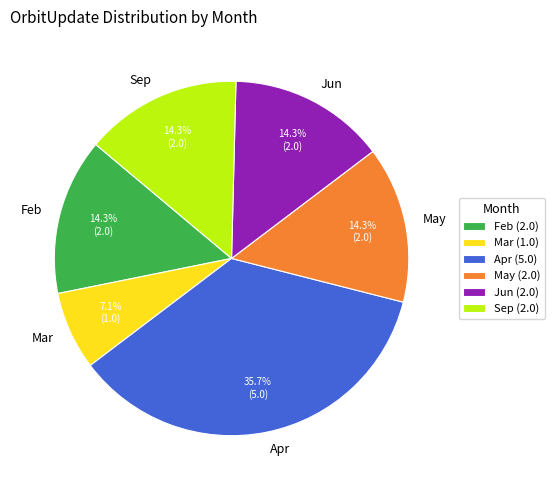

To the nearest percent, what is the difference between the largest and smallest slice percentages?

29%